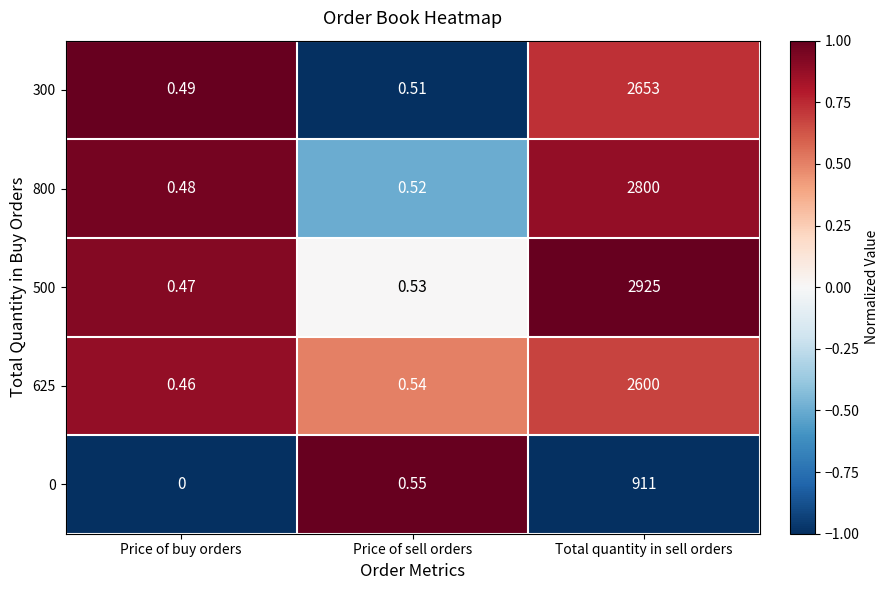

At which label does 300 reach its minimum?

Price of buy orders